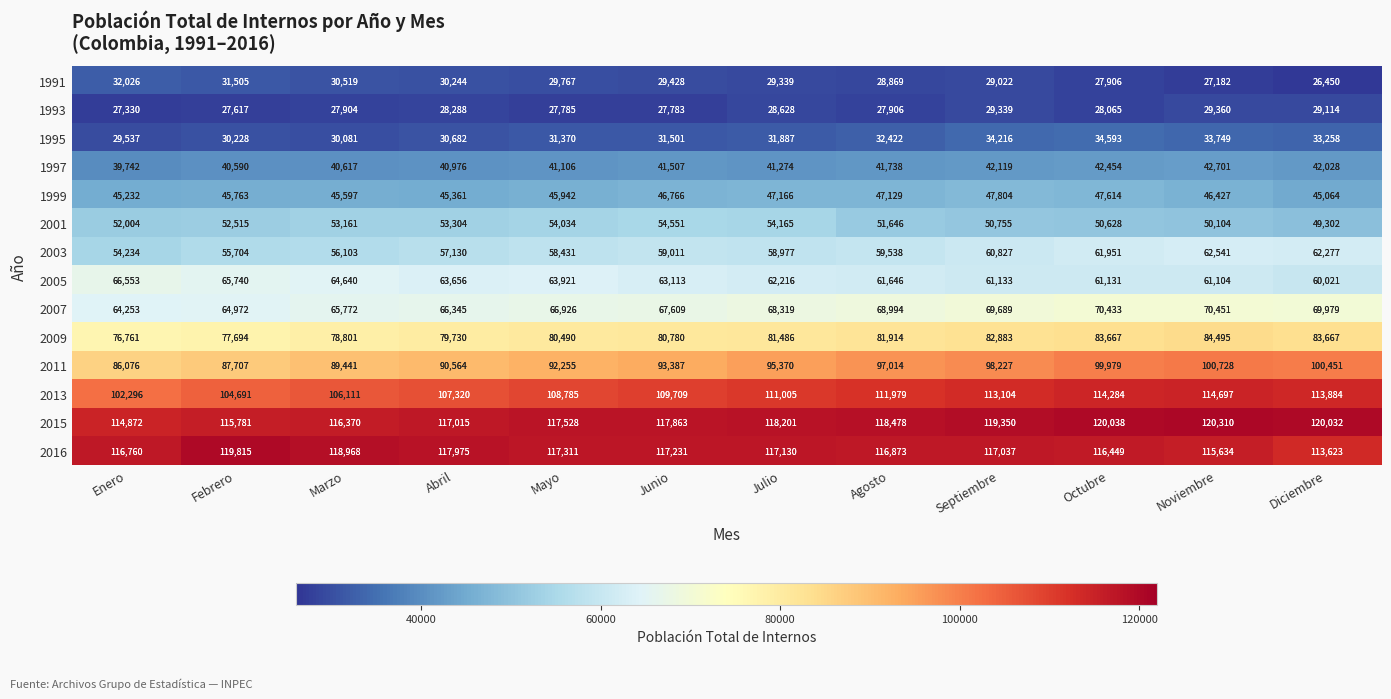

Which series changed the most between Febrero and Noviembre?

2011